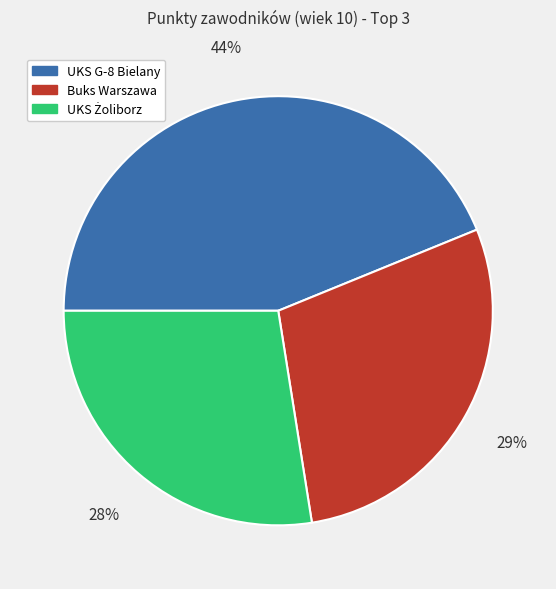

Which category has the biggest portion of the pie?

UKS G-8 Bielany